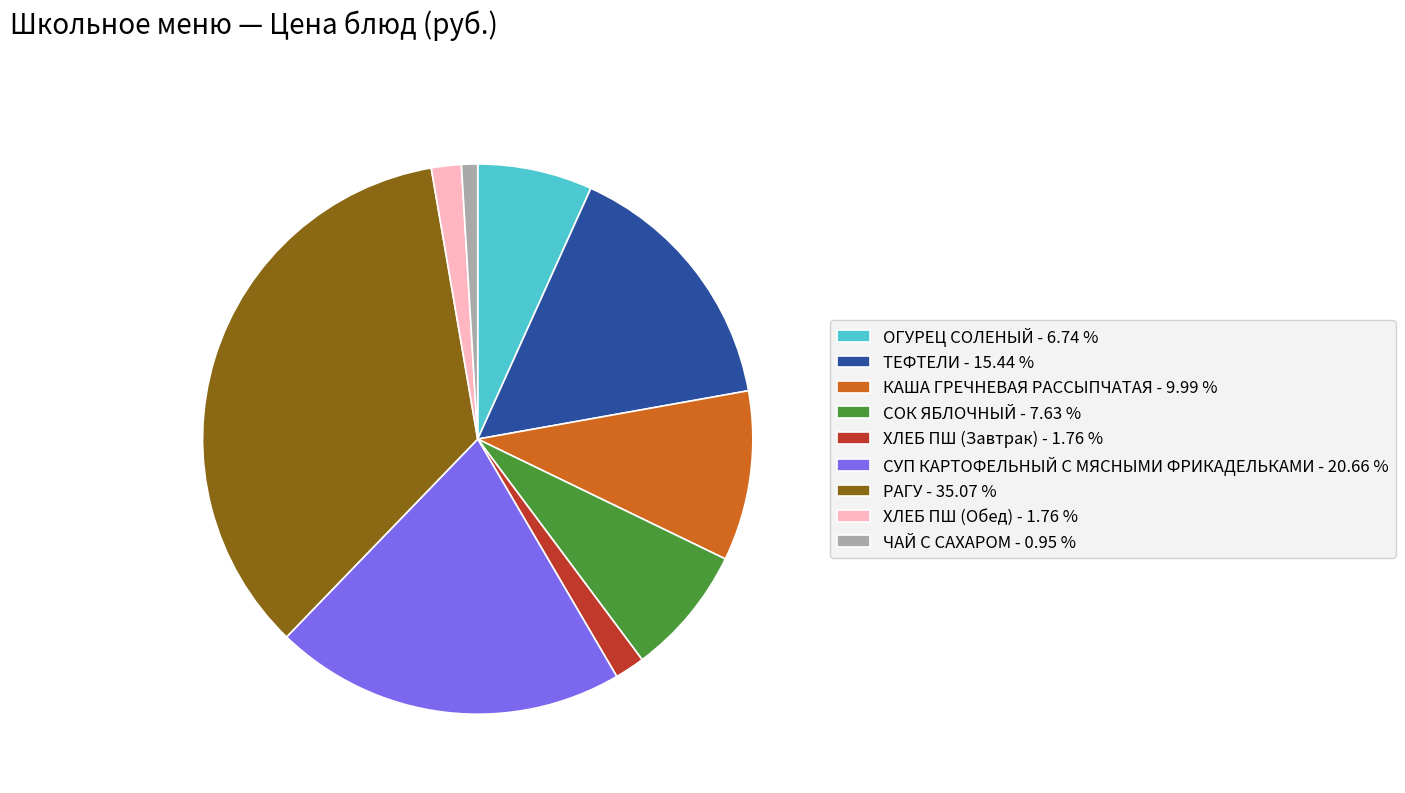

What is the ratio of the value at СУП КАРТОФЕЛЬНЫЙ С МЯСНЫМИ ФРИКАДЕЛЬКАМИ - 20.66 % to the value at ТЕФТЕЛИ - 15.44 %?

1.3